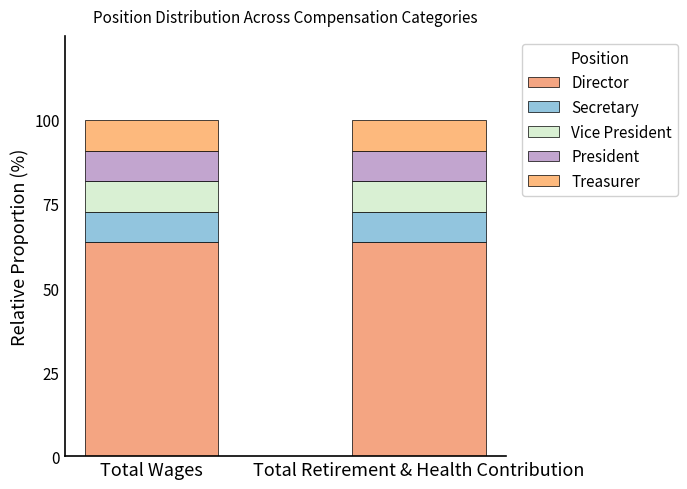

What is the sum of the President values at Total Retirement & Health Contribution and Total Wages?

18.2